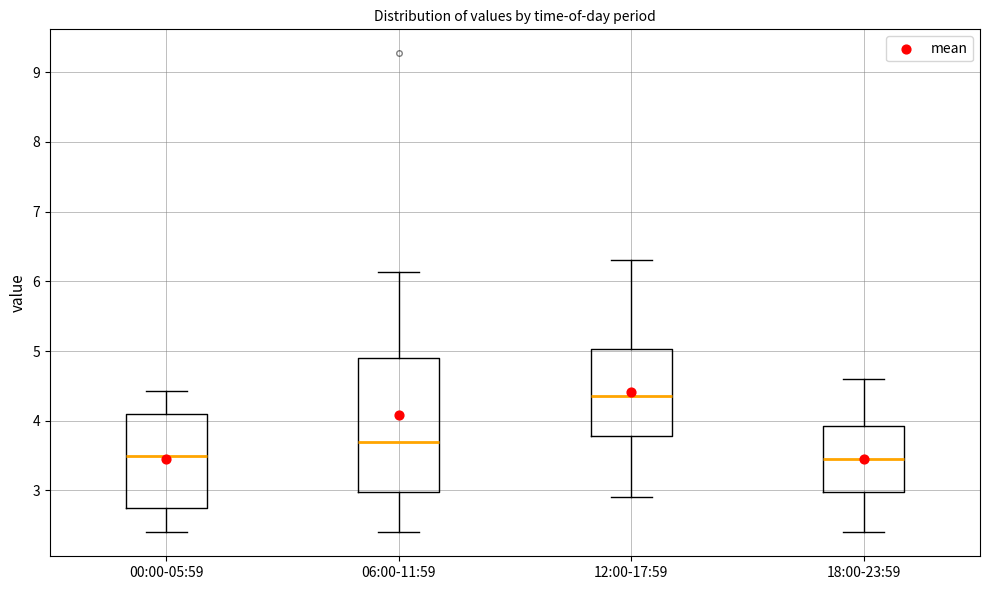

Which box has the highest median line?

12:00-17:59